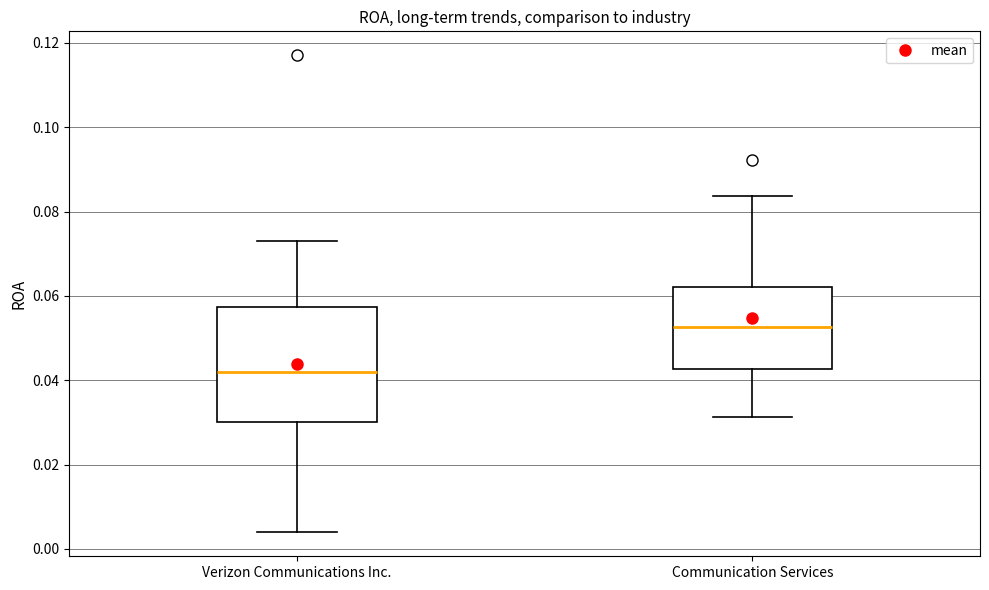

Reading left to right, read every box against the y-axis: the position of its median line, the range the box covers, and the ends of its whiskers. The values are not printed on the chart, so give them approximately, as read against the axis.

Verizon Communications Inc.: median 0.042, box 0.030 to 0.058, whiskers 0.004 to 0.074
Communication Services: median 0.052, box 0.042 to 0.062, whiskers 0.032 to 0.084